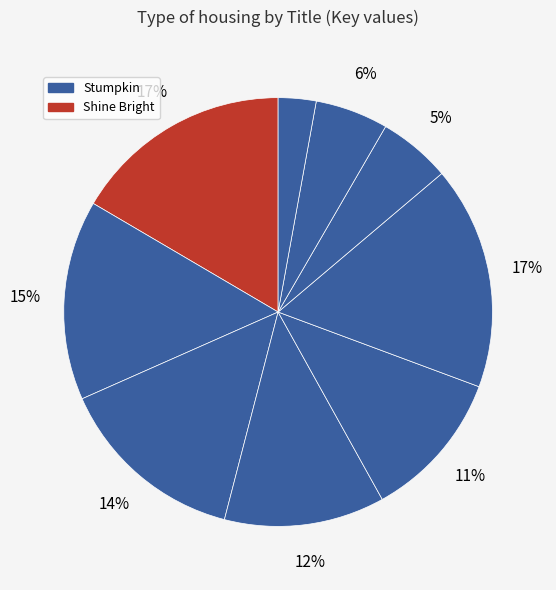

To the nearest percent, what is the difference between the largest and smallest slice percentages?

14%